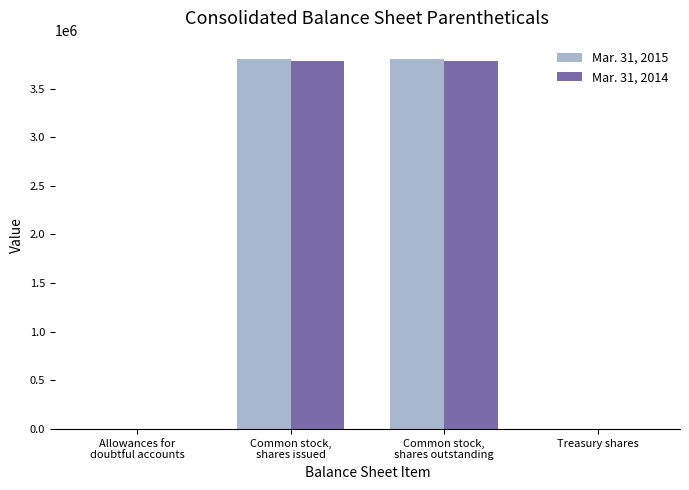

Reading left to right, extract all data points from this chart.

Mar. 31, 2015: 6	3801874	3801874	5049
Mar. 31, 2014: 6	3783874	3783874	5049